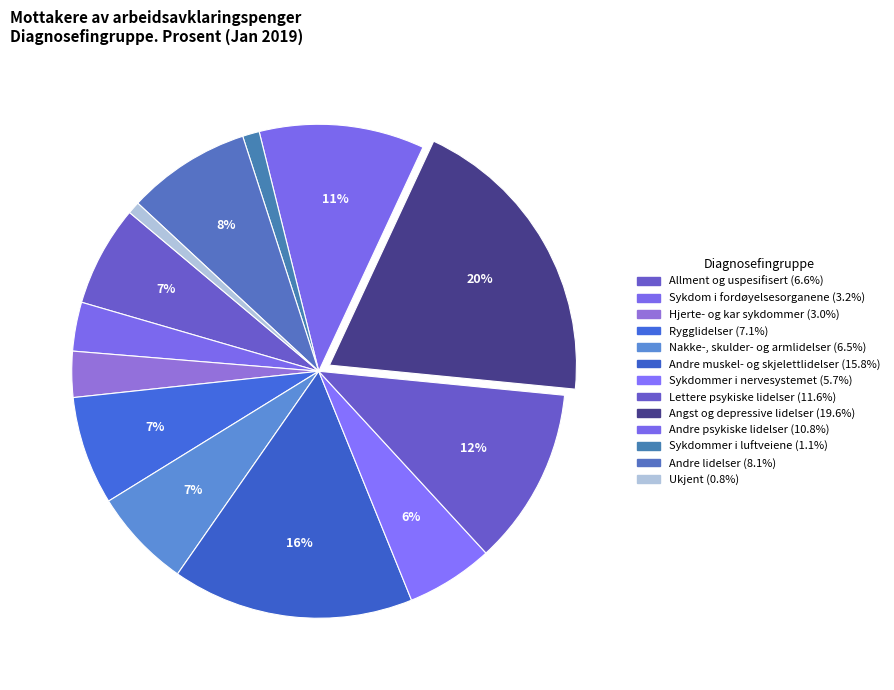

Is there any slice that represents more than half of the pie?

No